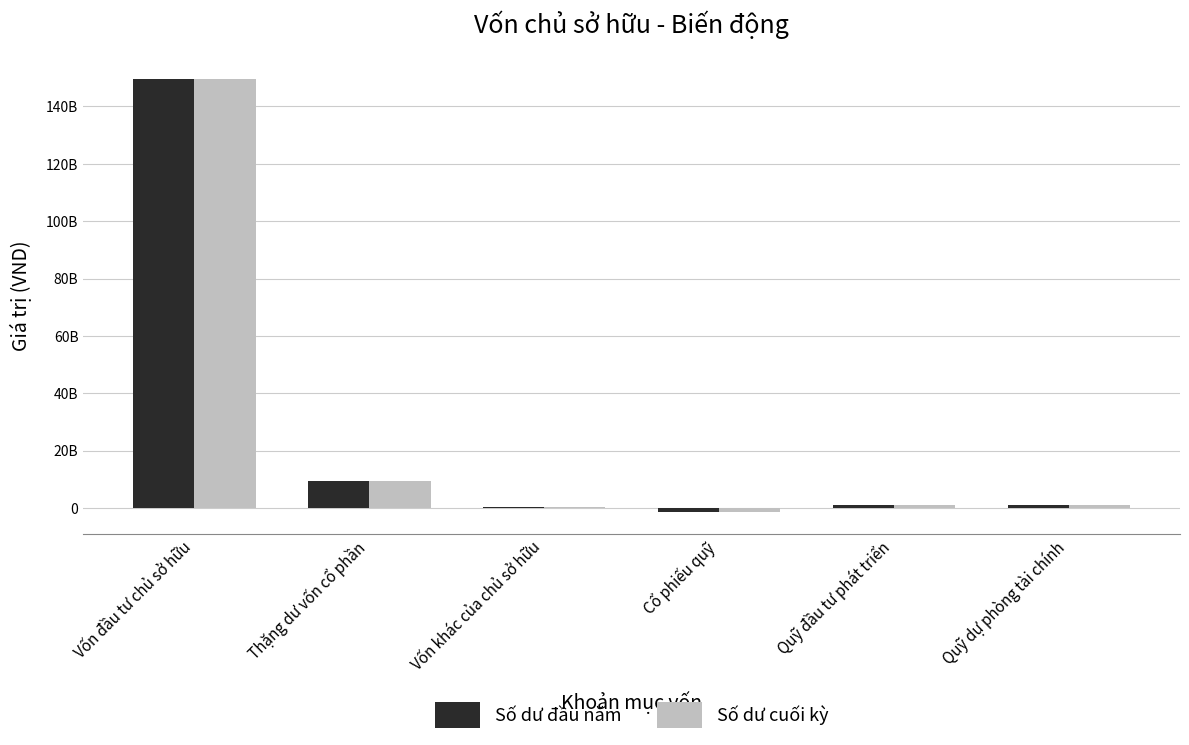

Does the chart contain stacked bars?

No